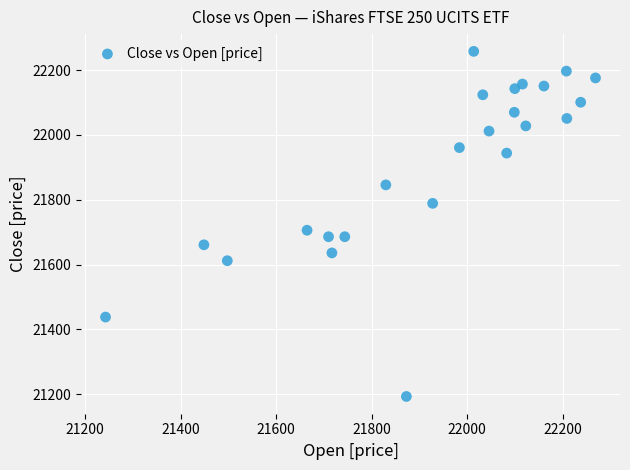

What Y value in the scatter plot is closest to 21725?

21706